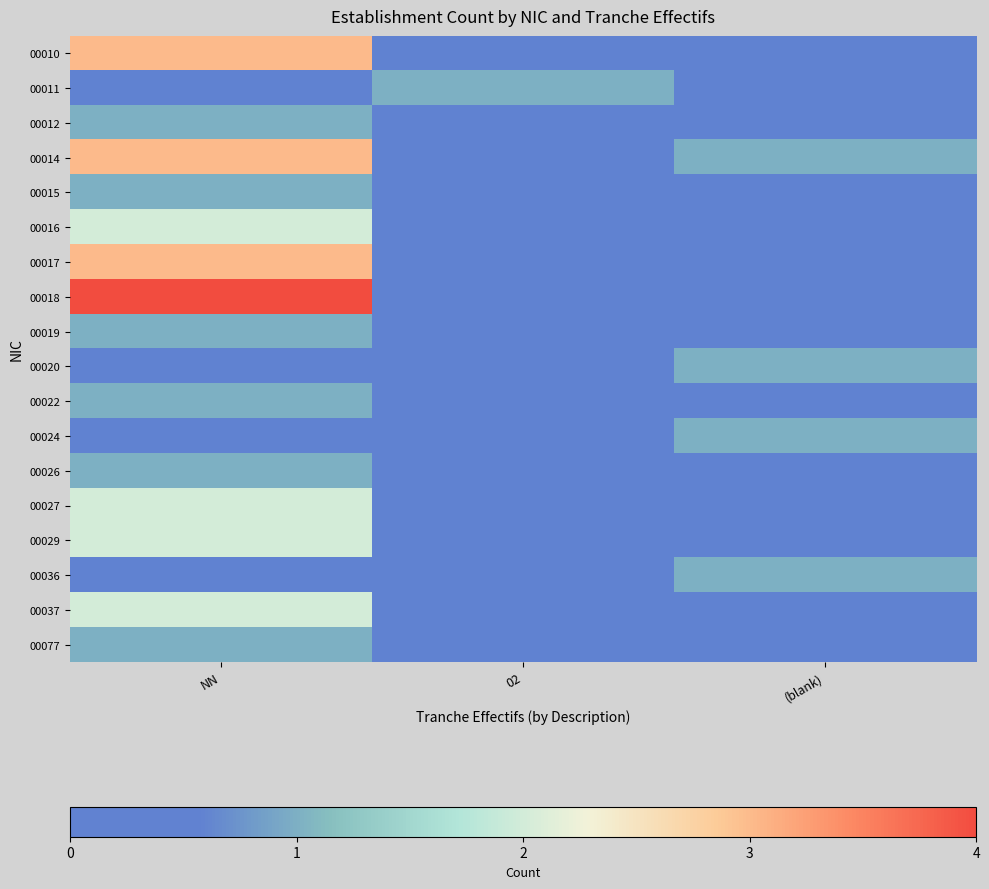

Reading left to right, list all the values displayed in this chart.

00010: NN=3	02=0	(blank)=0
00011: NN=0	02=1	(blank)=0
00012: NN=1	02=0	(blank)=0
00014: NN=3	02=0	(blank)=1
00015: NN=1	02=0	(blank)=0
00016: NN=2	02=0	(blank)=0
00017: NN=3	02=0	(blank)=0
00018: NN=4	02=0	(blank)=0
00019: NN=1	02=0	(blank)=0
00020: NN=0	02=0	(blank)=1
00022: NN=1	02=0	(blank)=0
00024: NN=0	02=0	(blank)=1
00026: NN=1	02=0	(blank)=0
00027: NN=2	02=0	(blank)=0
00029: NN=2	02=0	(blank)=0
00036: NN=0	02=0	(blank)=1
00037: NN=2	02=0	(blank)=0
00077: NN=1	02=0	(blank)=0